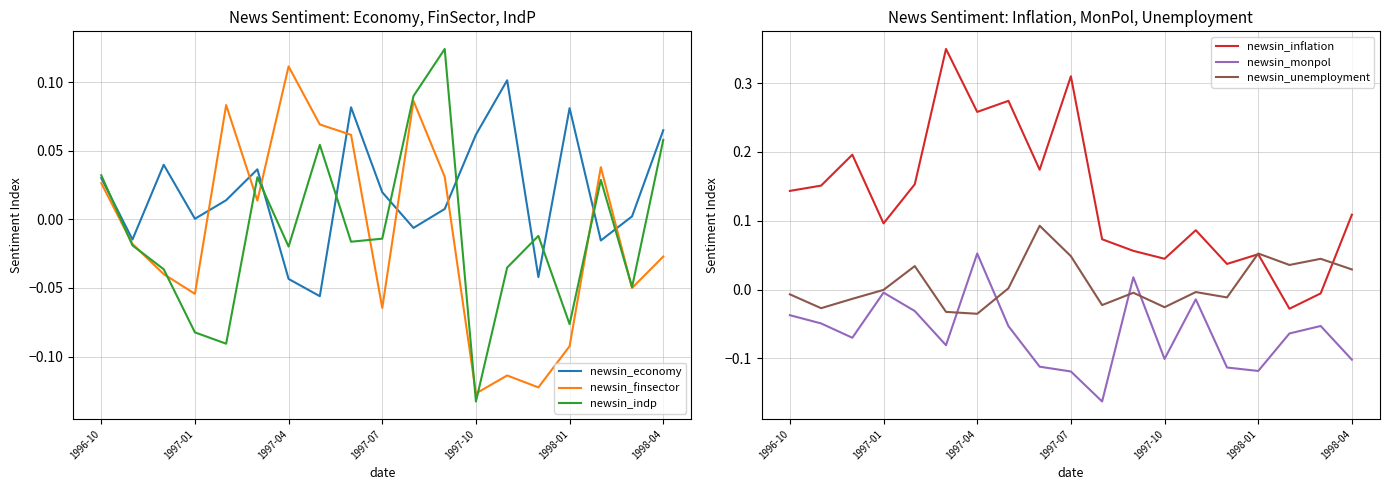

Is it true that newsin_finsector equals -0.0 at 1997-10?

False